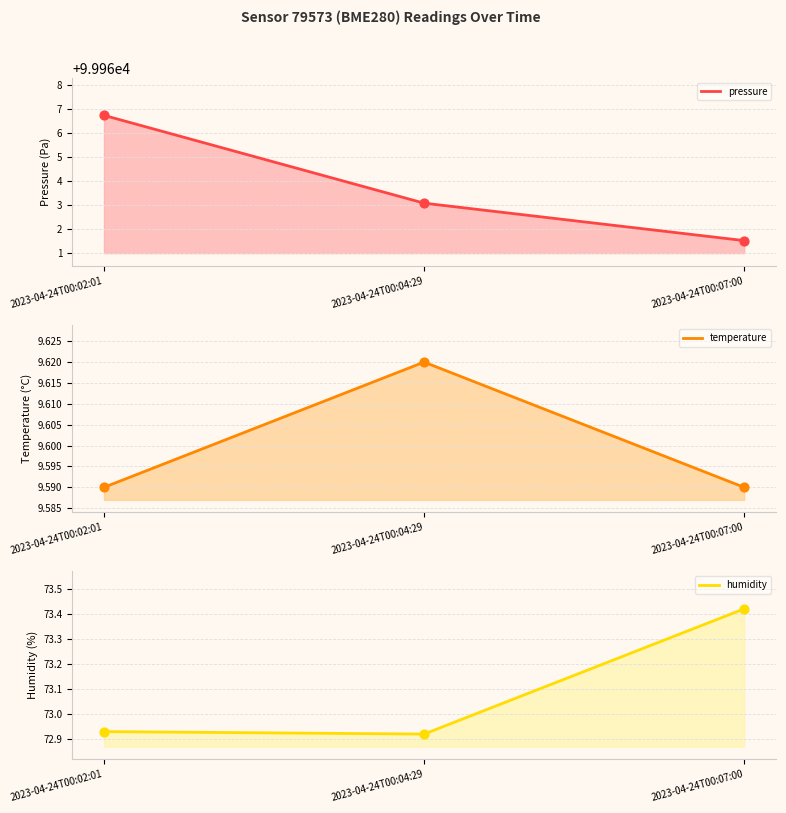

Which series has the widest spread of Y values?

pressure